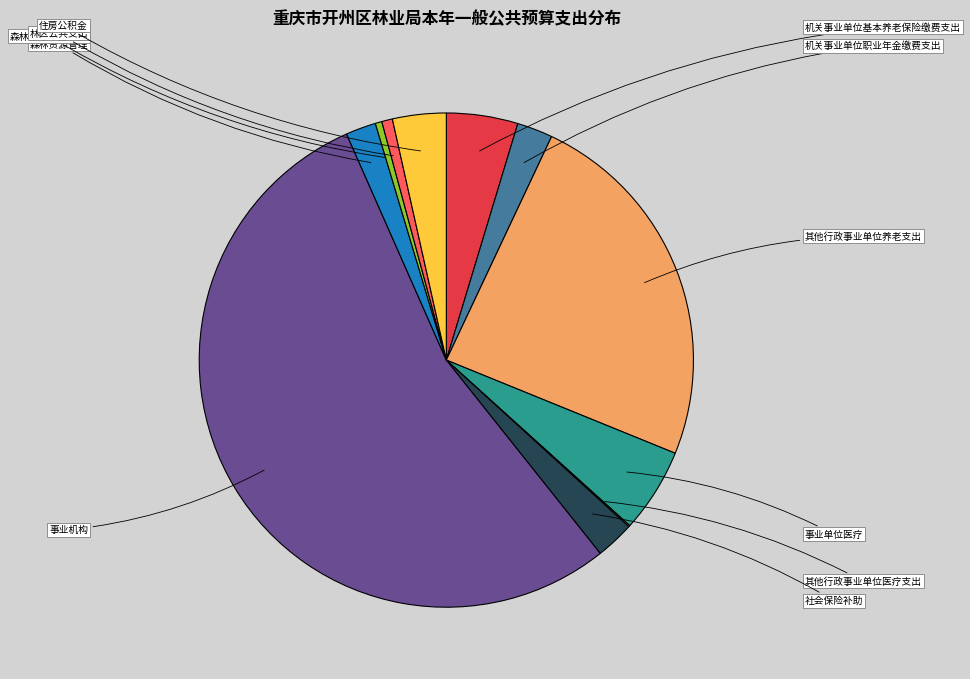

Is there any slice that represents more than half of the pie?

Yes